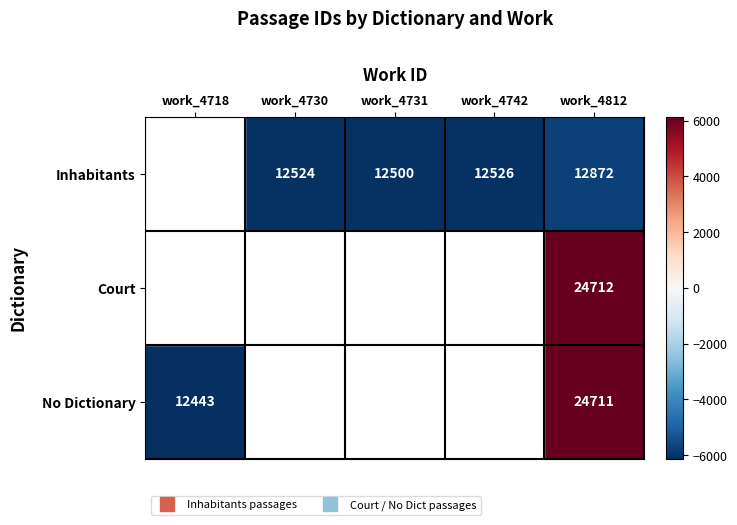

True or false: Inhabitants has a value of -2074.0 at work_4742.

False